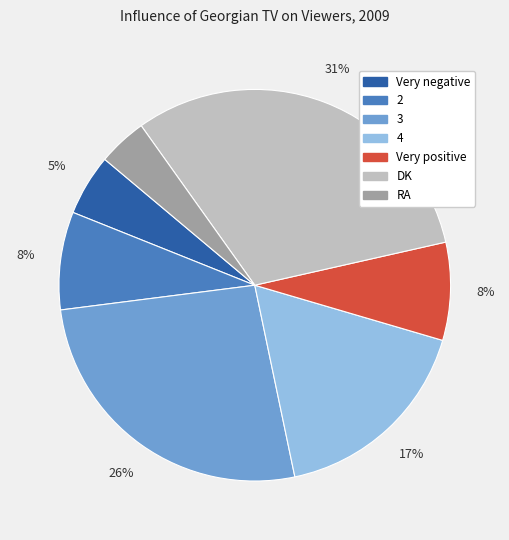

True or false: 3 accounts for 41% of the total.

False